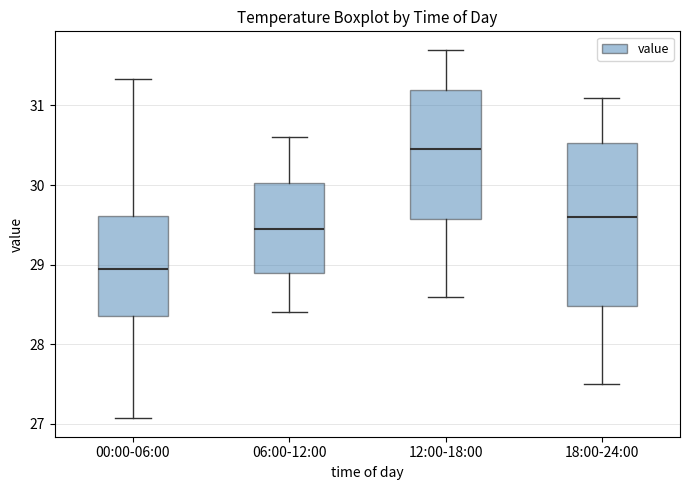

Which box has the lowest median line?

00:00-06:00